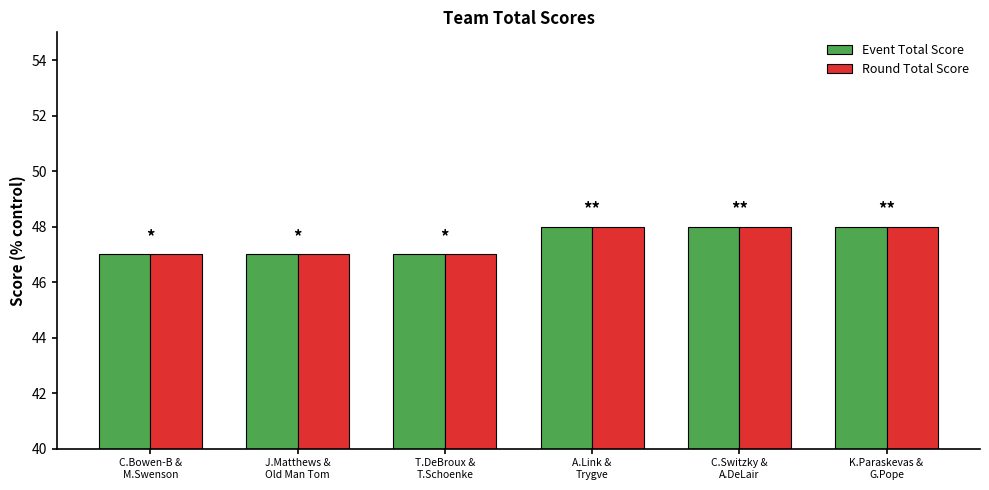

What is the greatest value displayed?

48